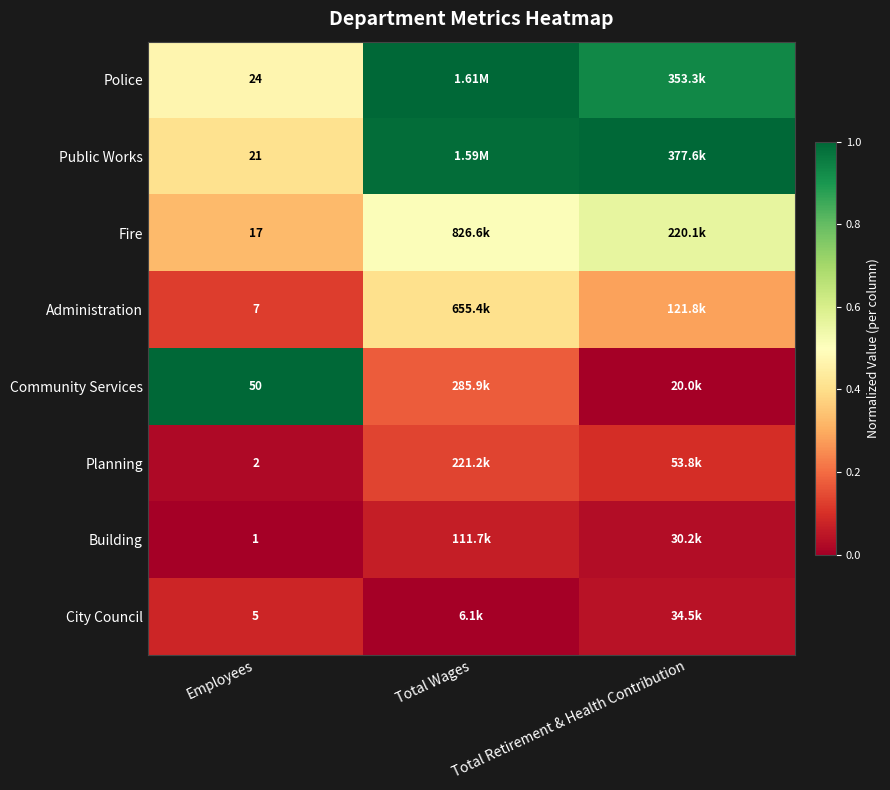

Which category has the highest value across all series?

Total Wages